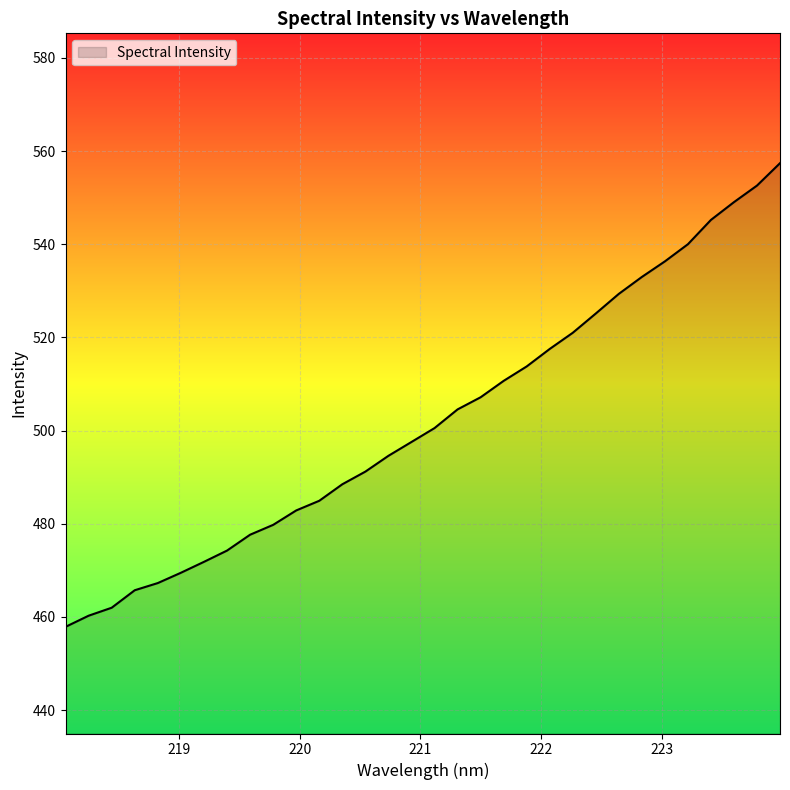

What is the difference between the maximum and minimum values?

99.5